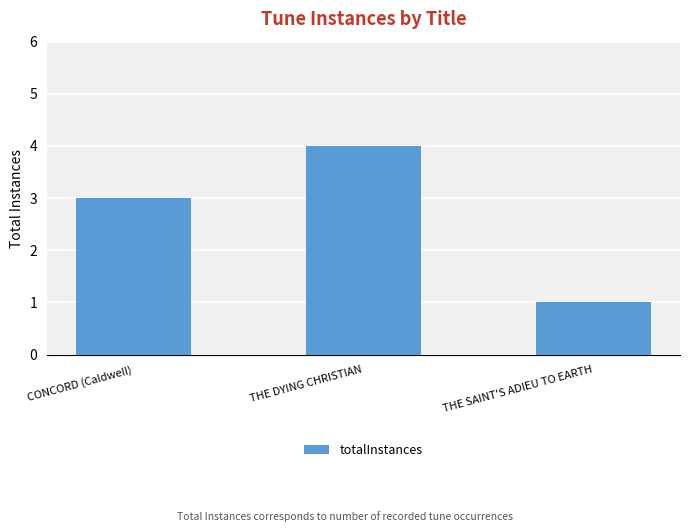

Is it true that the value at CONCORD (Caldwell) is 4?

False